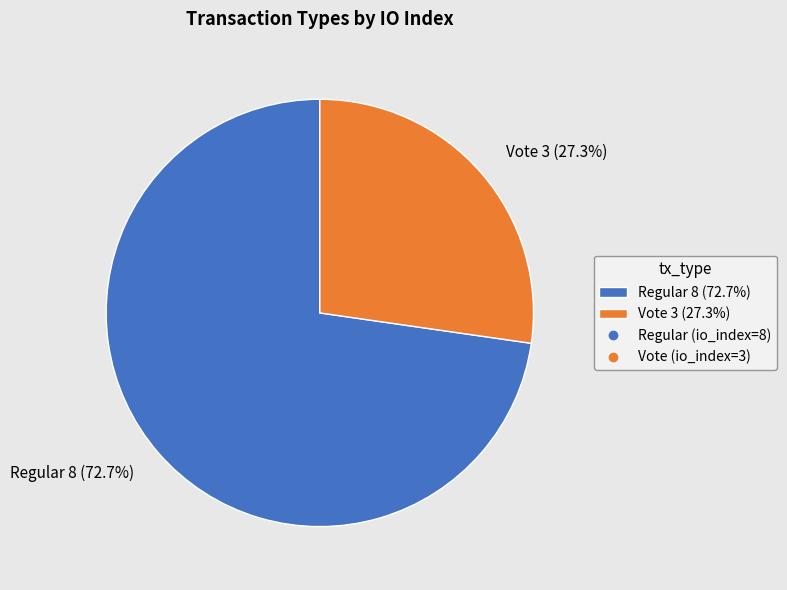

To the nearest percent, what is the difference between the largest and smallest slice percentages?

45%